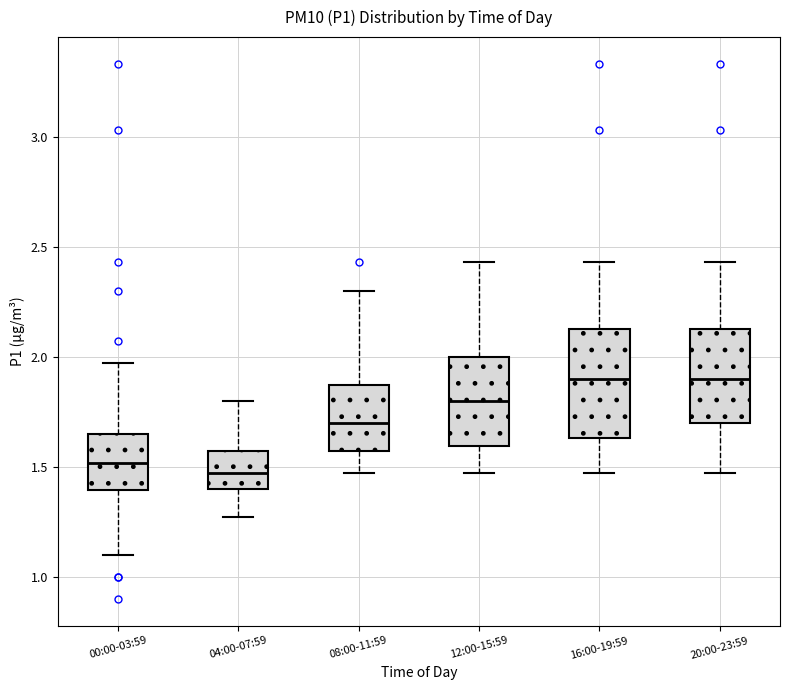

Reading left to right, read every box against the y-axis: the position of its median line, the range the box covers, and the ends of its whiskers. The values are not printed on the chart, so give them approximately, as read against the axis.

00:00-03:59: median 1.50, box 1.40 to 1.65, whiskers 1.10 to 1.95
04:00-07:59: median 1.45, box 1.40 to 1.55, whiskers 1.25 to 1.80
08:00-11:59: median 1.70, box 1.55 to 1.85, whiskers 1.45 to 2.30
12:00-15:59: median 1.80, box 1.60 to 2.00, whiskers 1.45 to 2.45
16:00-19:59: median 1.90, box 1.65 to 2.15, whiskers 1.45 to 2.45
20:00-23:59: median 1.90, box 1.70 to 2.15, whiskers 1.45 to 2.45